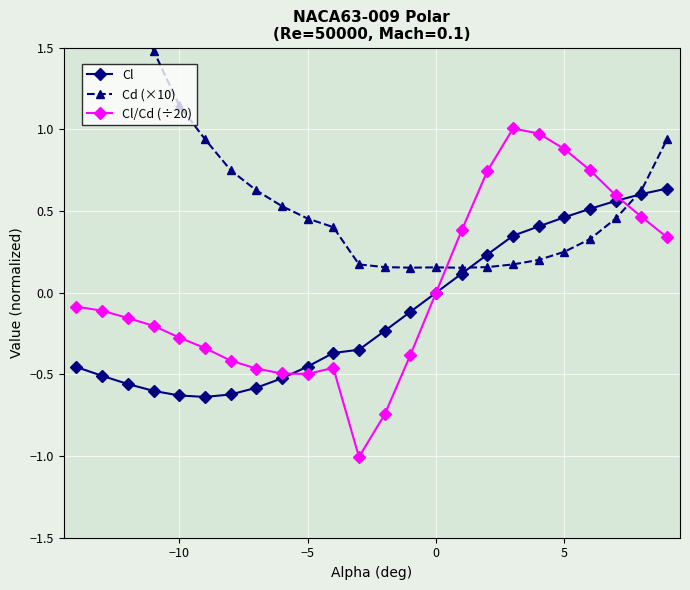

What is the average value of the Cl series?

-0.1